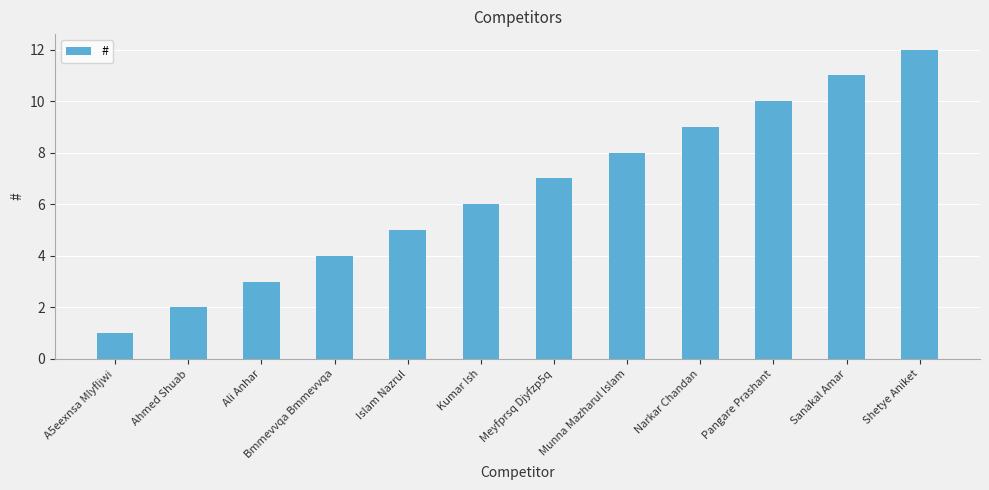

List the labels in order of value, smallest first.

A5eexnsa Mlyfljwi, Ahmed Shuab, Ali Anhar, Bmmevvqa Bmmevvqa, Islam Nazrul, Kumar Ish, Meyfprsq Djyfzp5q, Munna Mazharul Islam, Narkar Chandan, Pangare Prashant, Sanakal Amar, Shetye Aniket